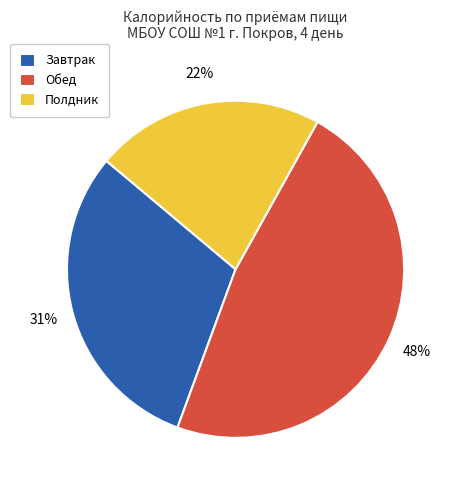

Combined, do Полдник and Завтрак account for over 50%?

Yes